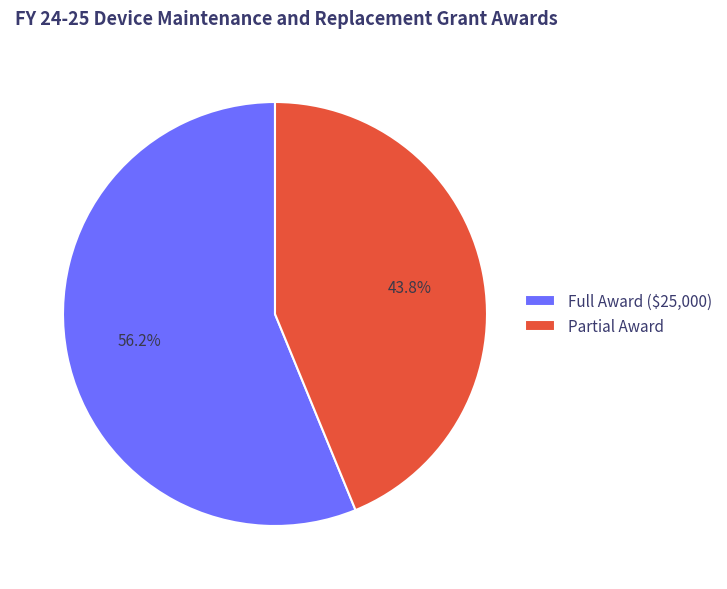

Which slice is the largest?

Full Award ($25,000)